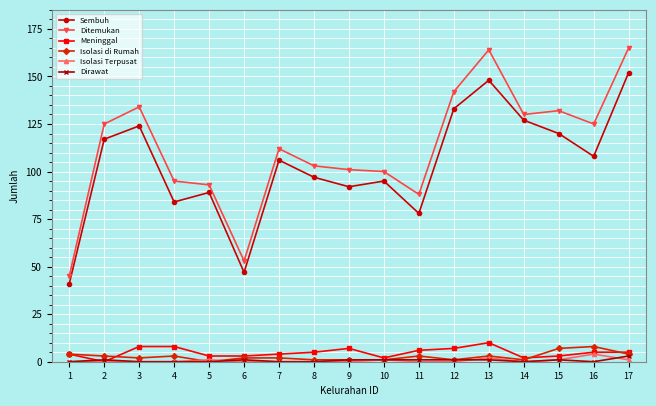

At which category does Sembuh reach its first local peak?

3